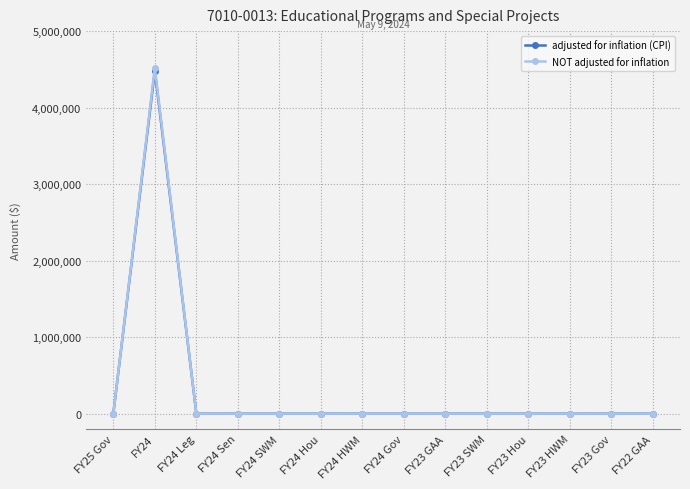

At how many categories does at least one series exceed 3435085?

1